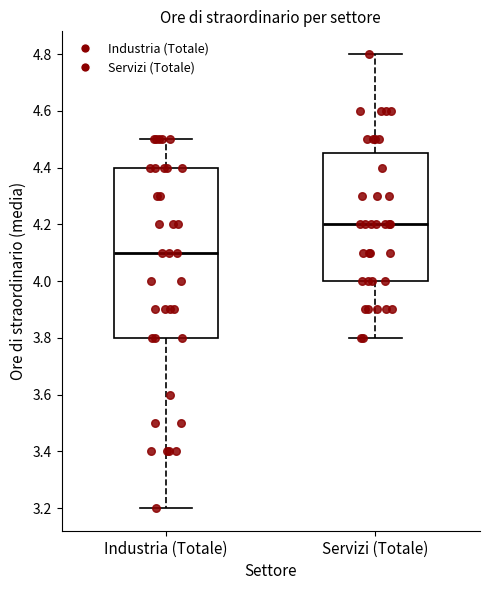

Which box is the tallest, from its lower edge to its upper edge?

Industria (Totale)